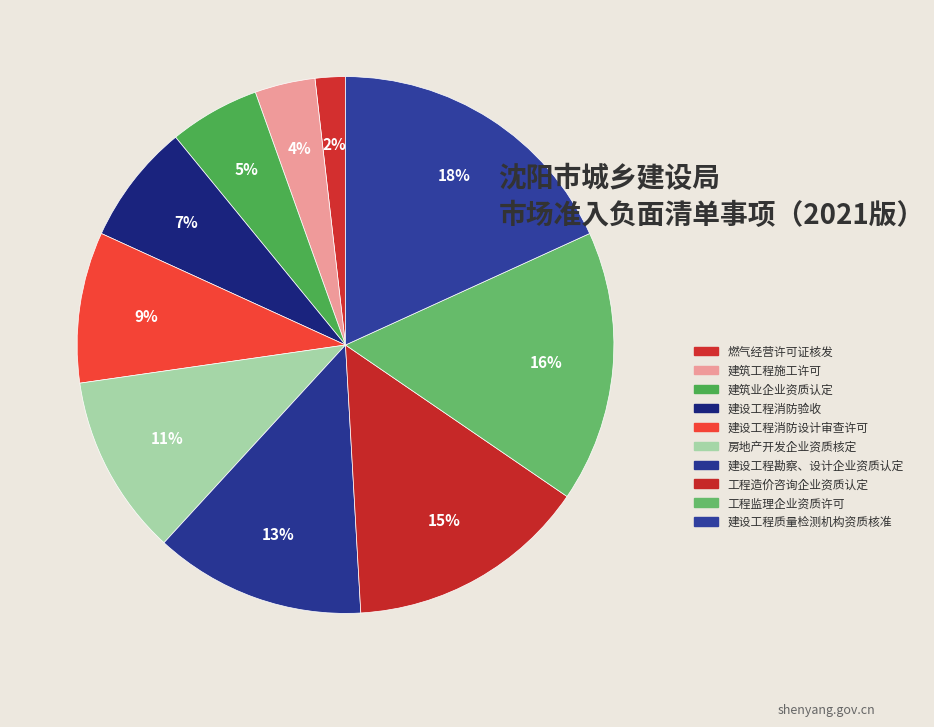

To the nearest percent, what is the difference between the largest and smallest slice percentages?

16%